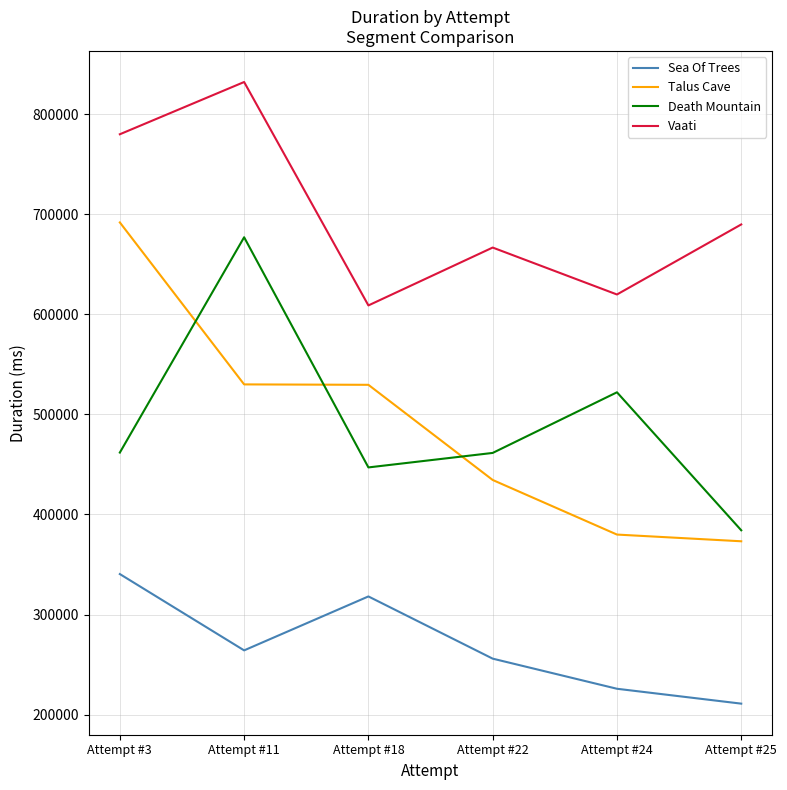

Rank the series by their maximum value, from lowest to highest.

Sea Of Trees, Death Mountain, Talus Cave, Vaati